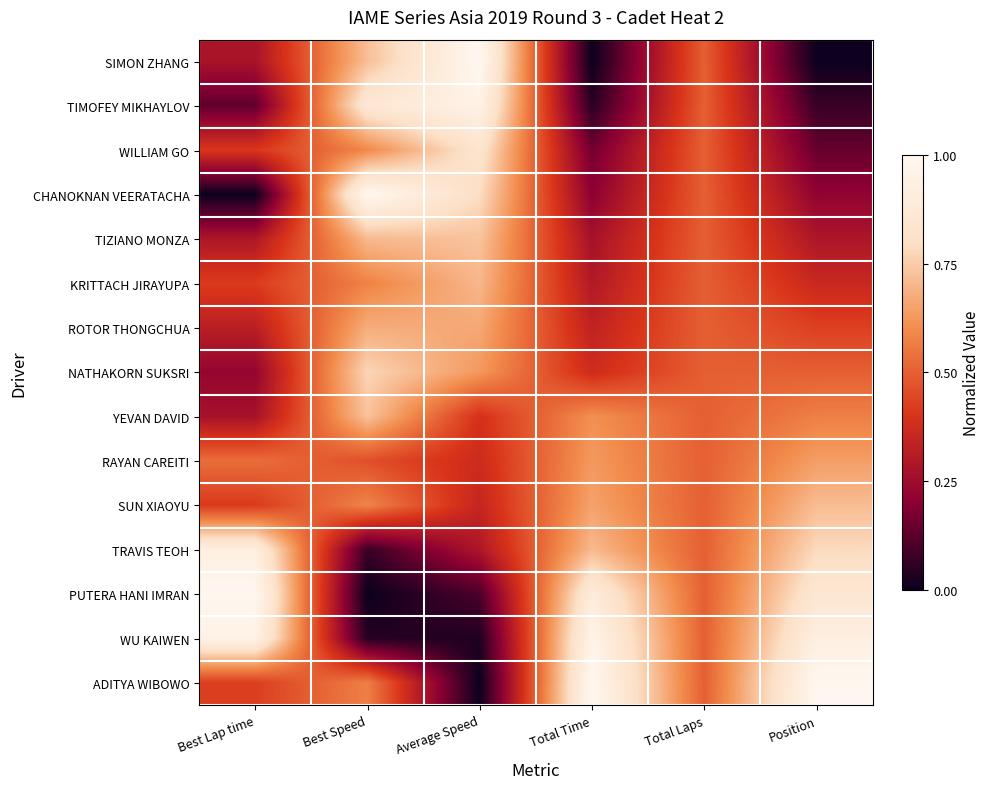

Which category has the highest value across all series?

Average Speed